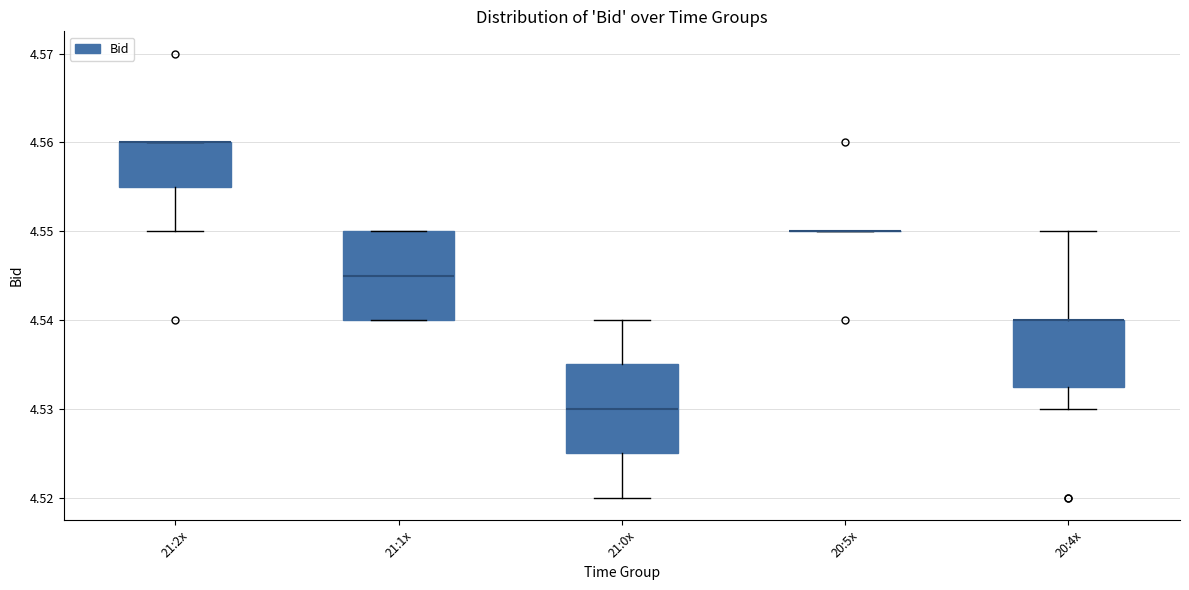

Reading left to right, read every box against the y-axis: the position of its median line, the range the box covers, and the ends of its whiskers. The values are not printed on the chart, so give them approximately, as read against the axis.

21:2x: median 4.560 (drawn on the box's upper edge), box 4.555 to 4.560, whiskers 4.550 to 4.560
21:1x: median 4.545, box 4.540 to 4.550, whiskers 4.540 to 4.550
21:0x: median 4.530, box 4.525 to 4.535, whiskers 4.520 to 4.540
20:5x: box collapsed to a line at 4.550, whiskers 4.550 to 4.550
20:4x: median 4.540 (drawn on the box's upper edge), box 4.533 to 4.540, whiskers 4.530 to 4.550